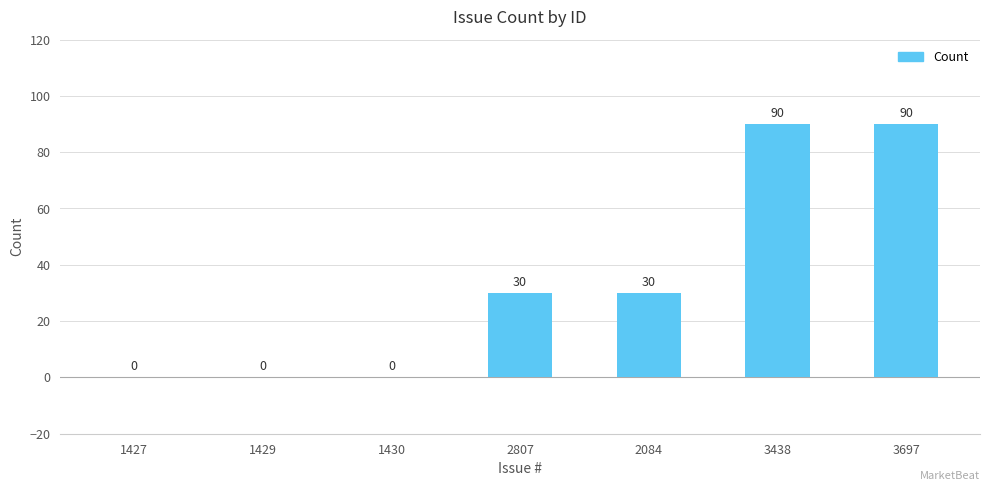

What value does the data have at 2807, to the nearest 10?

30